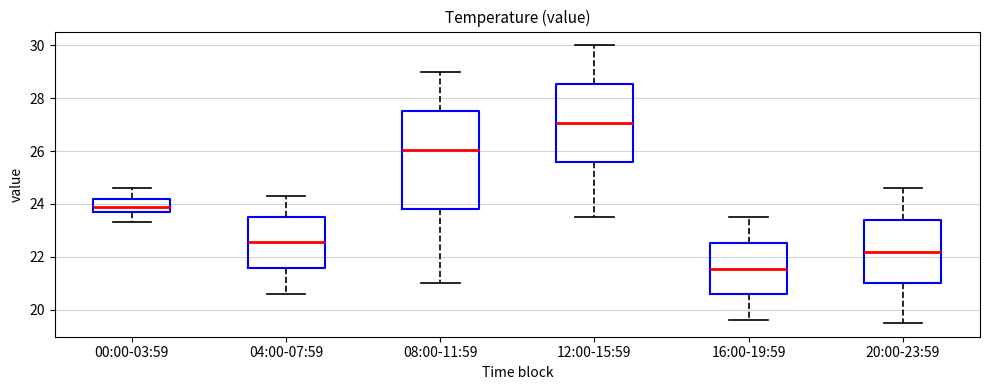

Reading left to right, read every box against the y-axis: the position of its median line, the range the box covers, and the ends of its whiskers. The values are not printed on the chart, so give them approximately, as read against the axis.

00:00-03:59: median 24.0, box 23.8 to 24.2, whiskers 23.4 to 24.6
04:00-07:59: median 22.6, box 21.6 to 23.6, whiskers 20.6 to 24.4
08:00-11:59: median 26.0, box 23.8 to 27.6, whiskers 21.0 to 29.0
12:00-15:59: median 27.0, box 25.6 to 28.6, whiskers 23.6 to 30.0
16:00-19:59: median 21.6, box 20.6 to 22.6, whiskers 19.6 to 23.6
20:00-23:59: median 22.2, box 21.0 to 23.4, whiskers 19.6 to 24.6